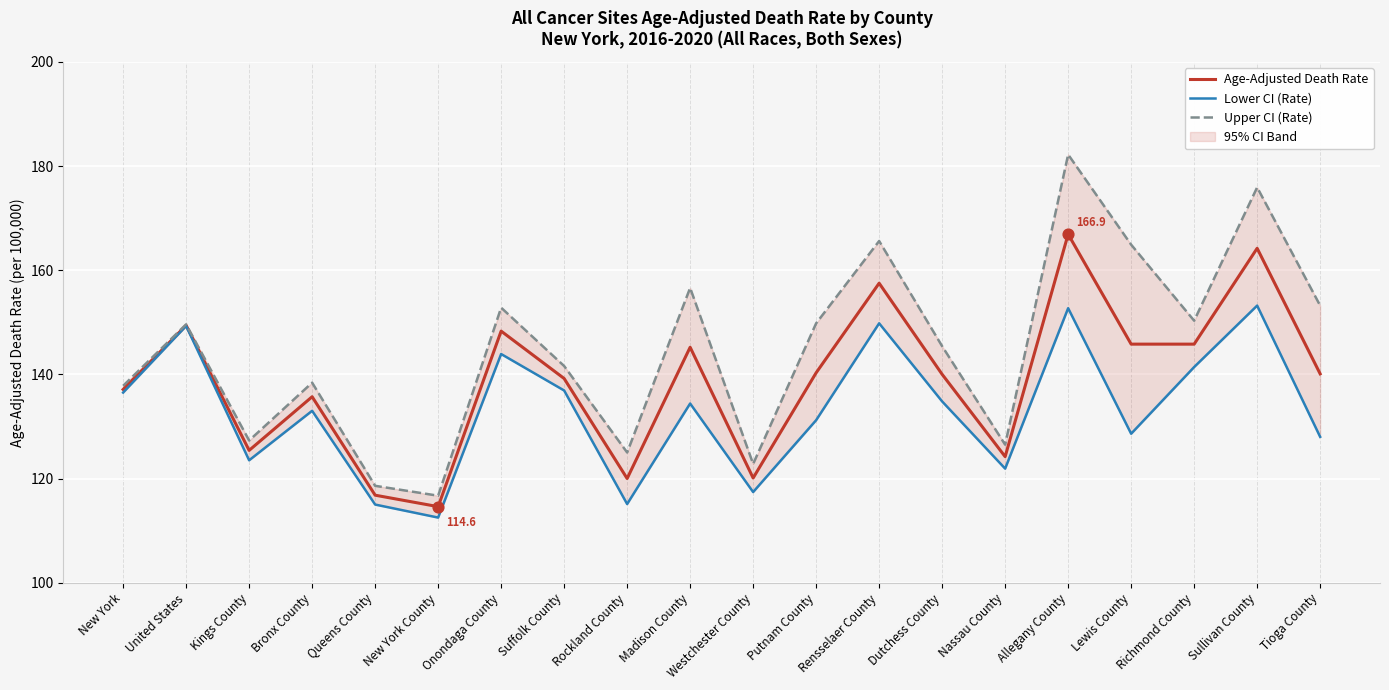

Is the value of Upper CI (Rate) at Putnam County greater than the value of Age-Adjusted Death Rate at Rockland County?

Yes